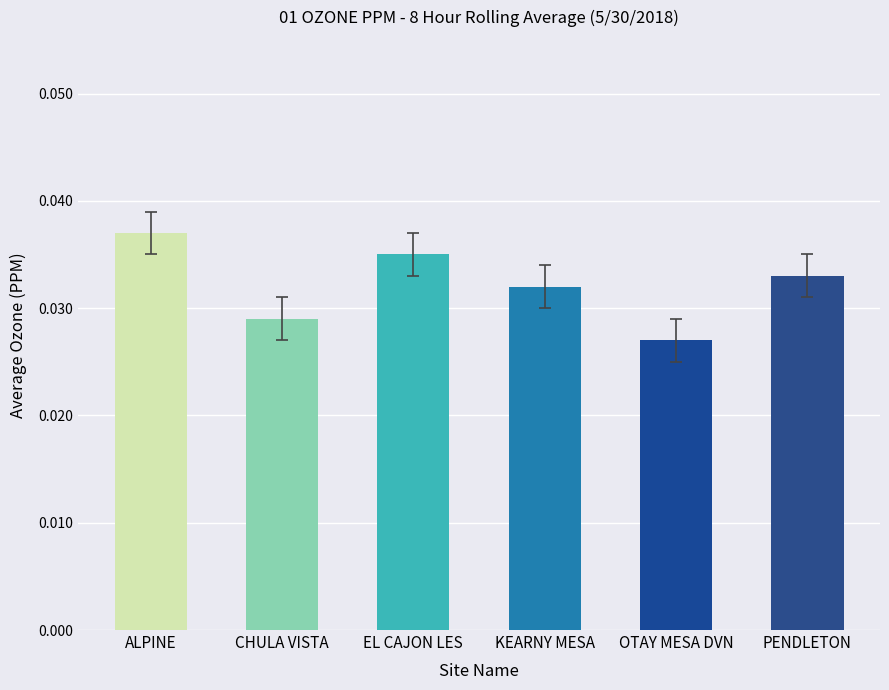

Which category has the highest value across all series?

ALPINE